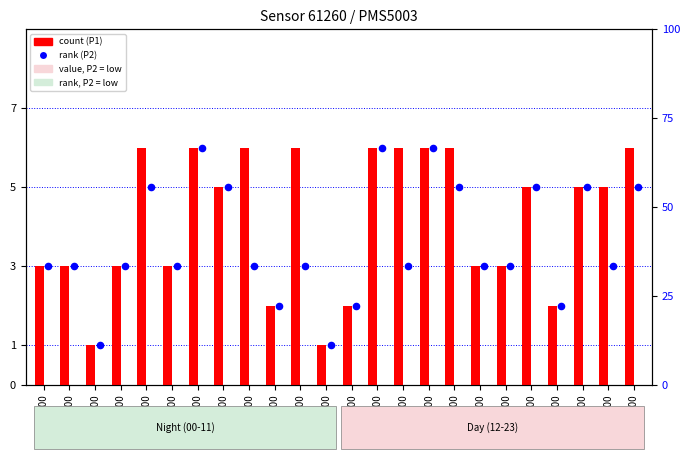

At how many categories does at least one series exceed 2?

19